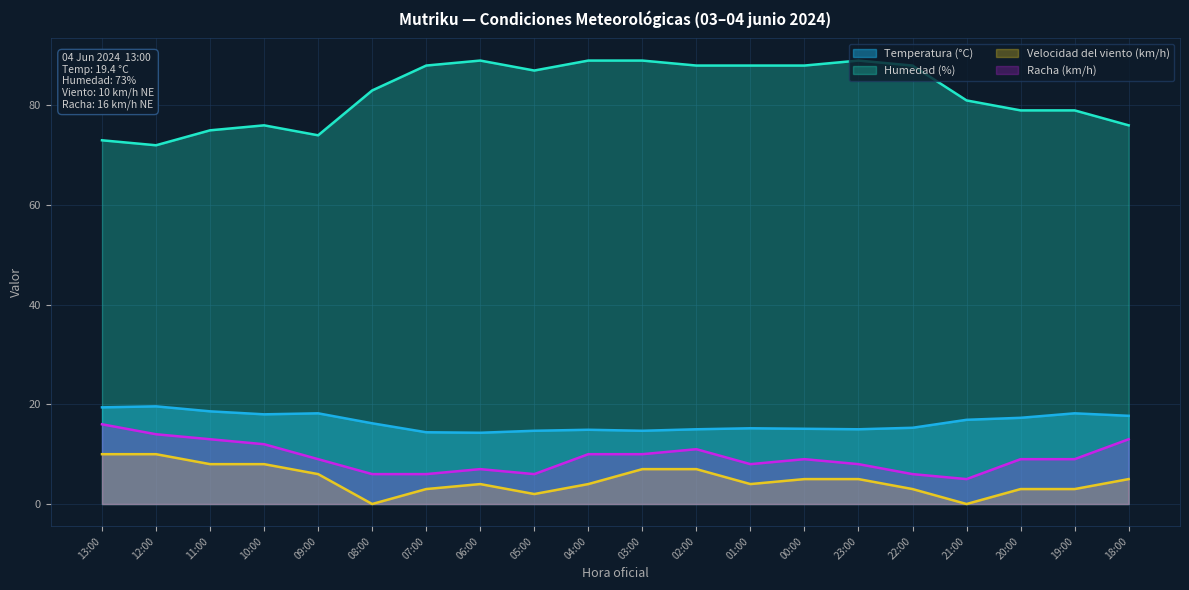

What is the label of the 19th point from the left?

19:00